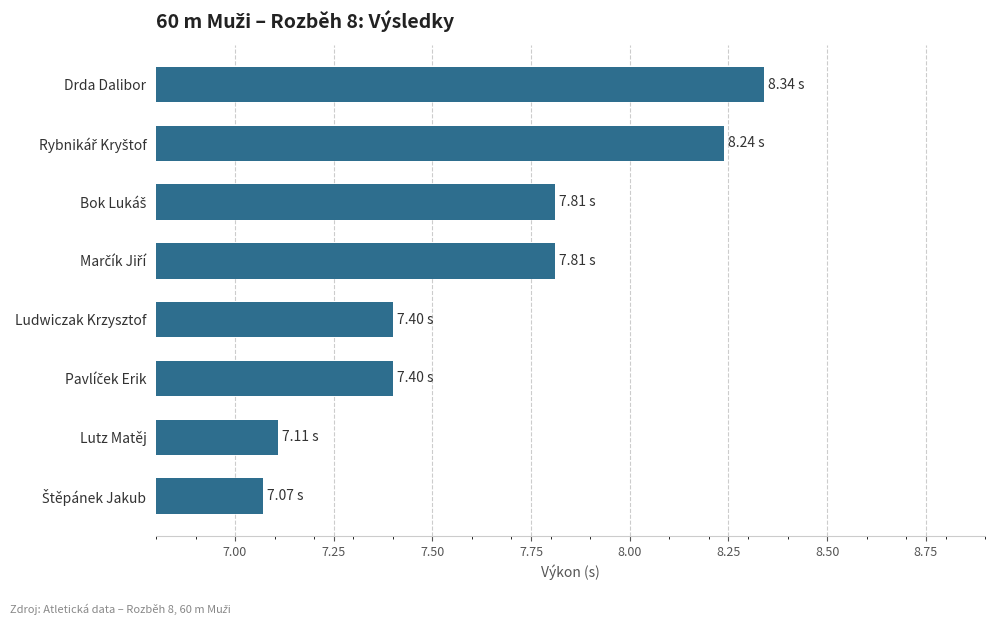

Are the bars grouped side by side (vs. stacked)?

No